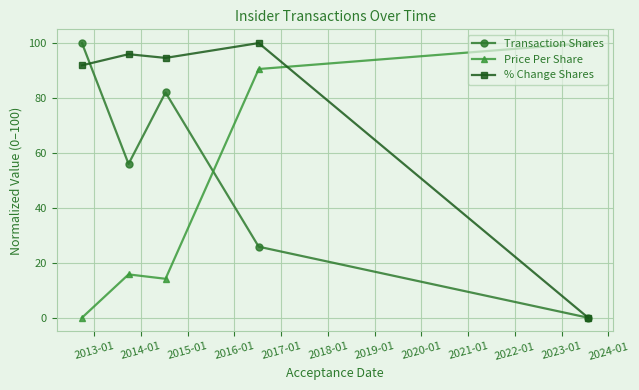

True or false: Price Per Share and % Change Shares cross at least once.

True